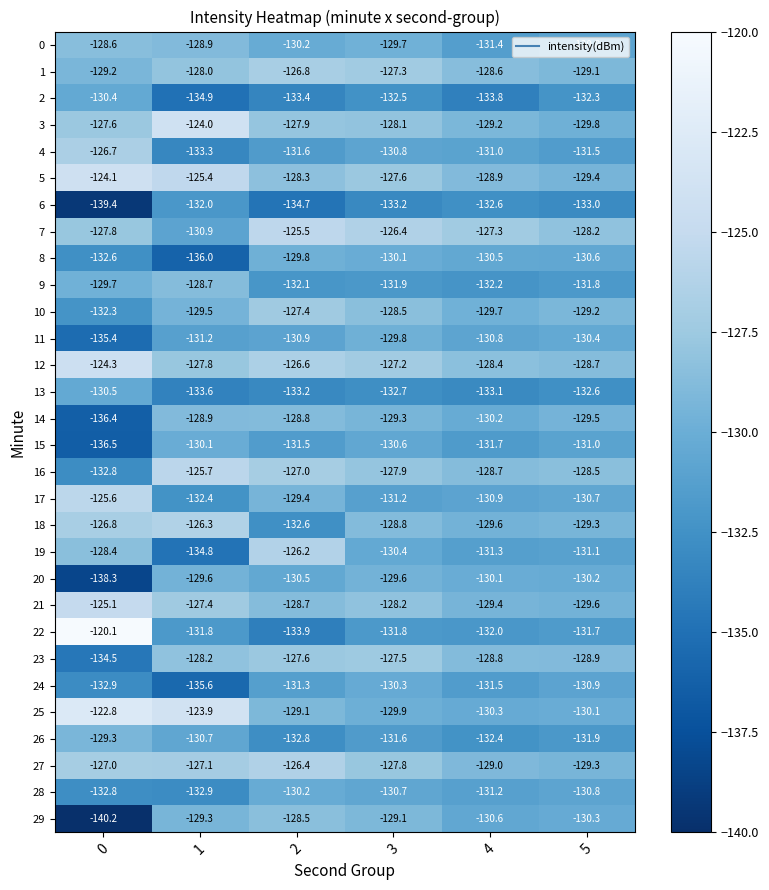

Where does the 11 series first go above -130?

3